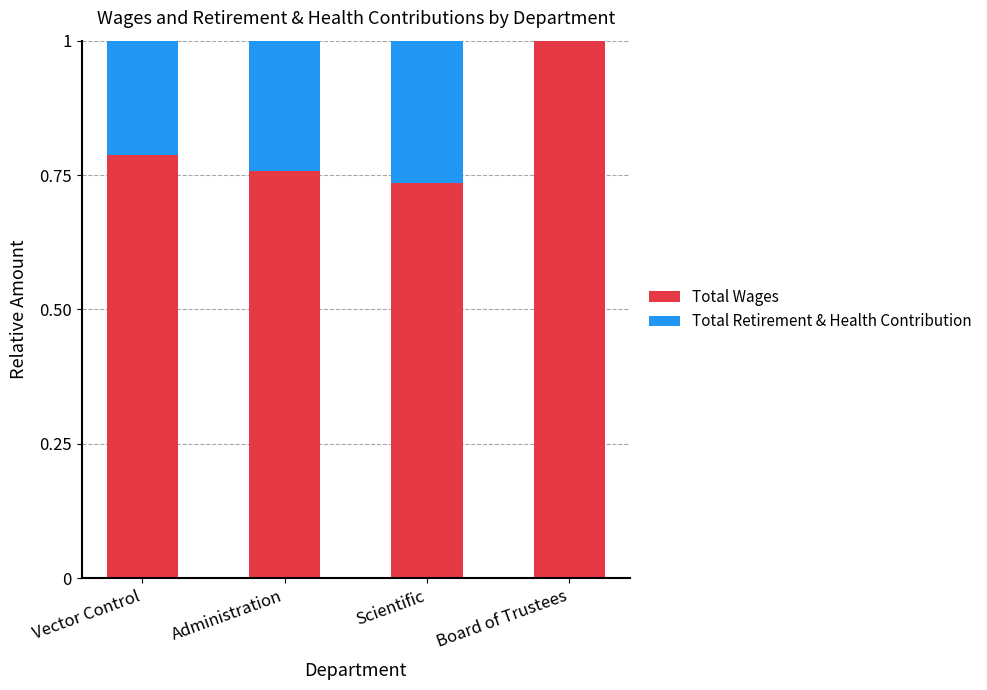

What is the sum of all Total Wages values?

3.3